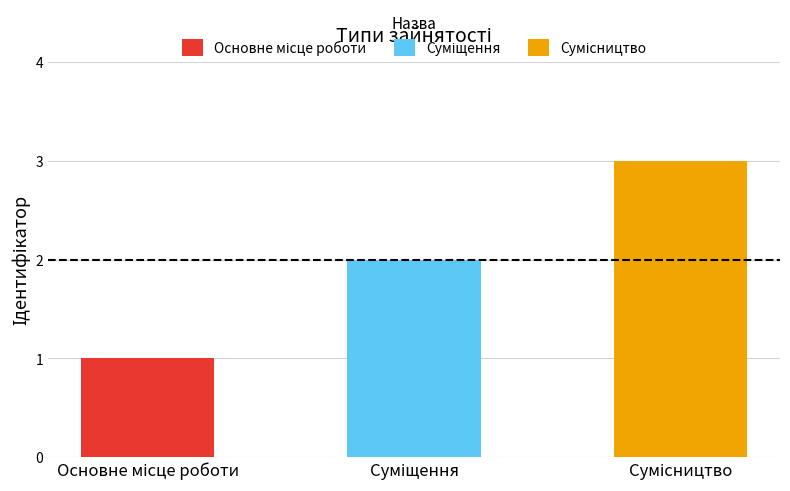

Where does the data first go above 2?

Сумісництво